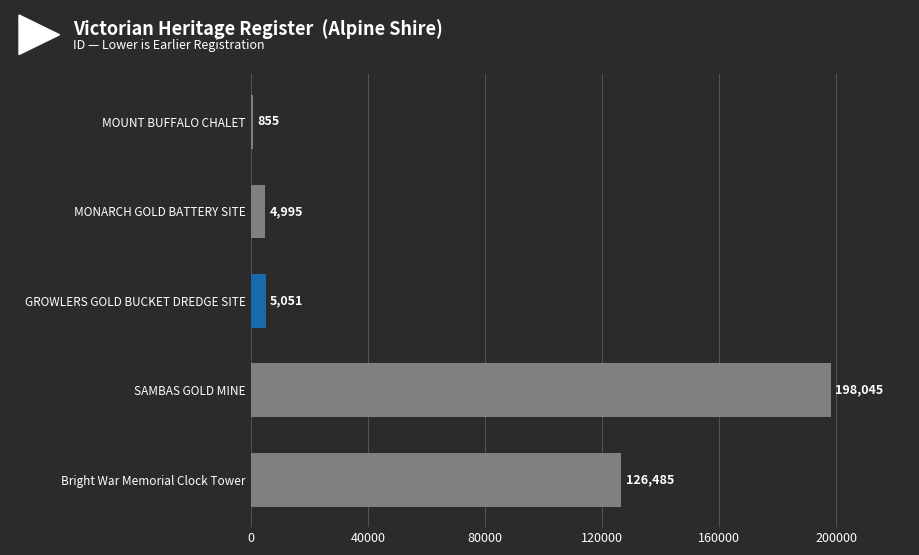

Reading bottom to top, what are all the values shown in this chart?

Bright War Memorial Clock Tower=126485	SAMBAS GOLD MINE=198045	GROWLERS GOLD BUCKET DREDGE SITE=5051	MONARCH GOLD BATTERY SITE=4995	MOUNT BUFFALO CHALET=855